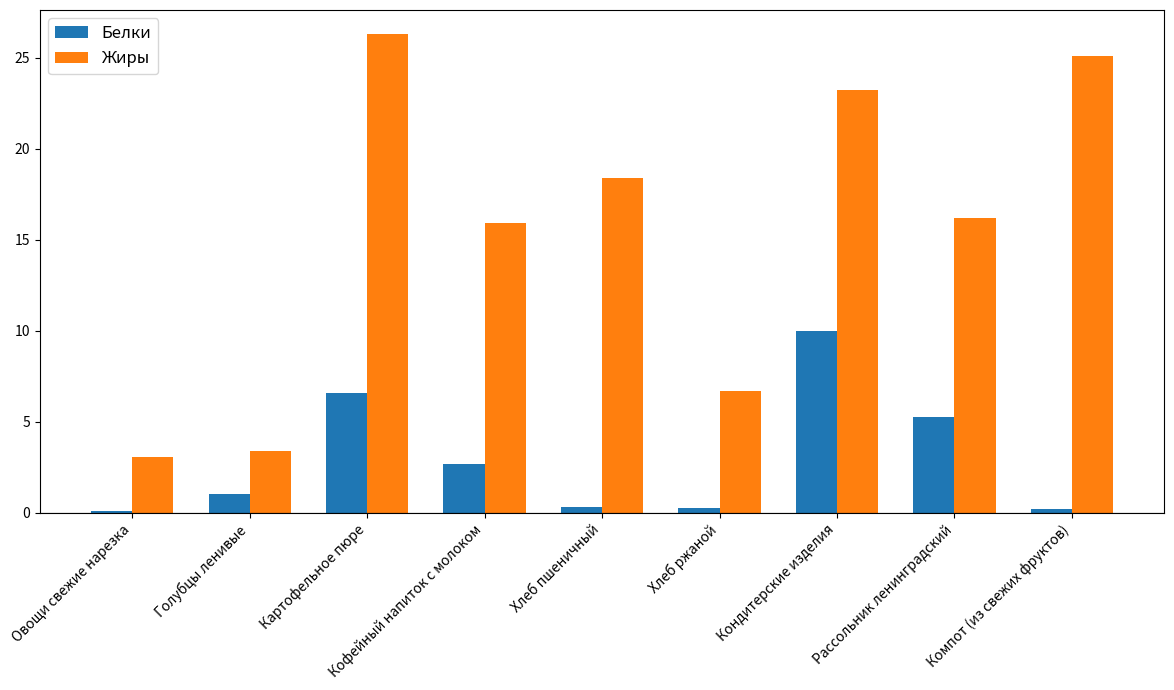

What is the total value across all series at Картофельное пюре?

32.9